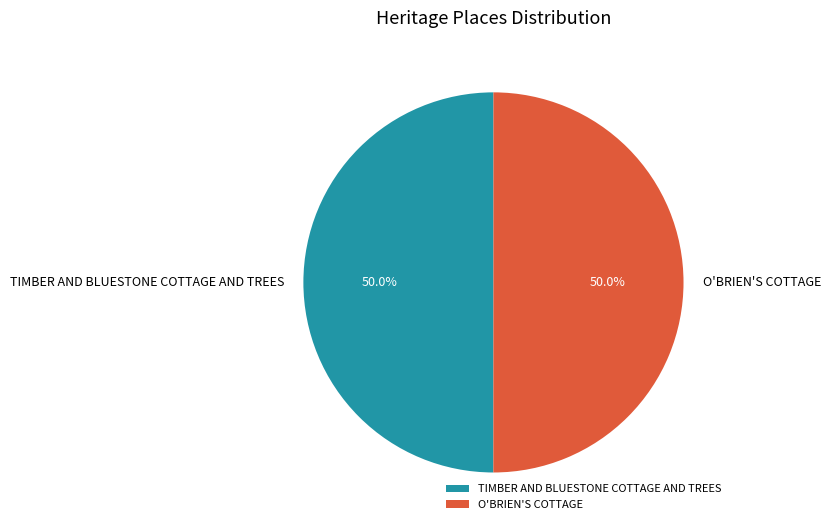

What portion of the pie excludes O'BRIEN'S COTTAGE?

50.0%